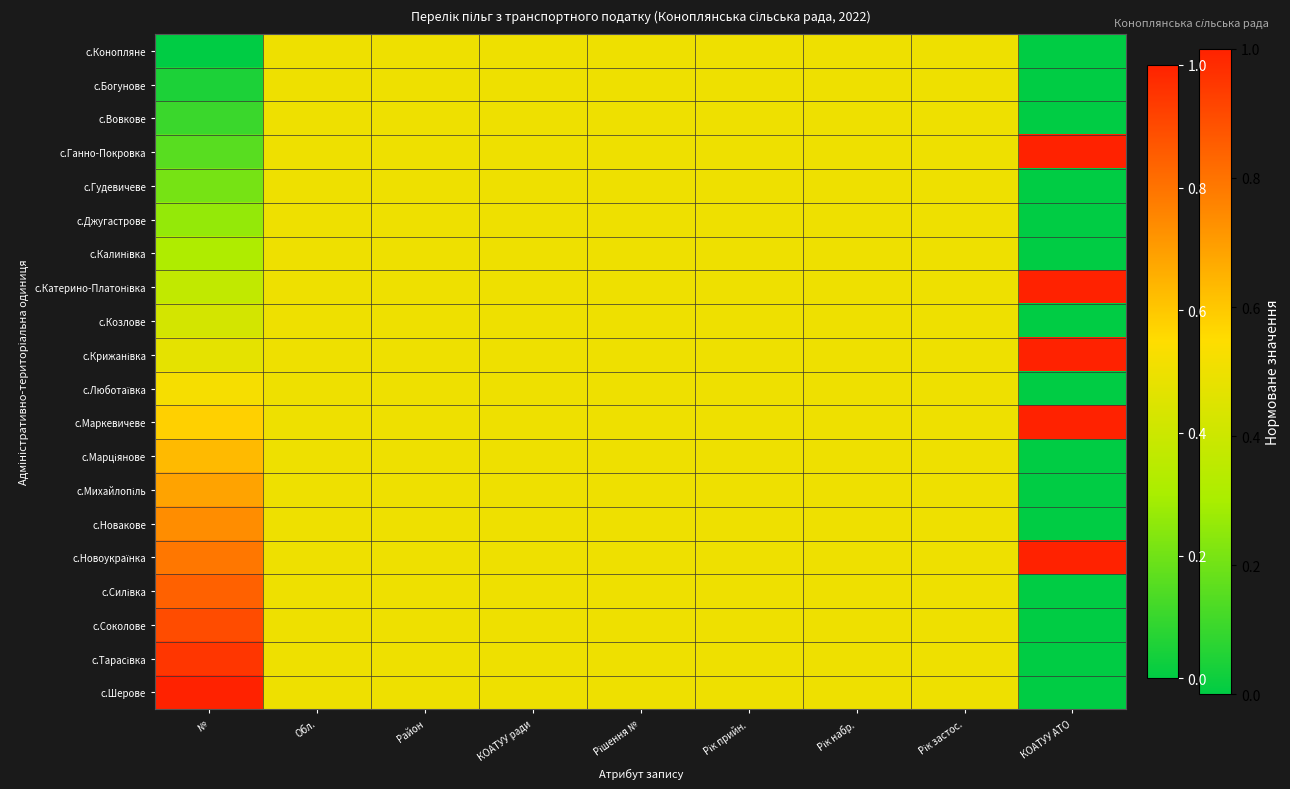

At how many categories does at least one series exceed 0?

9